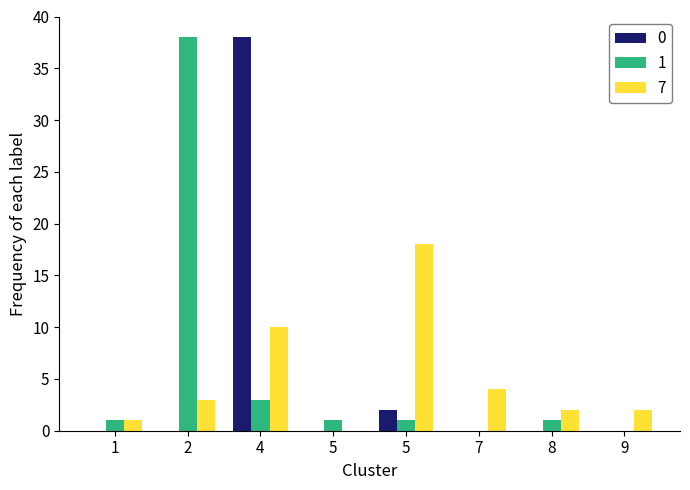

Rank the series by their maximum value, from highest to lowest.

0, 1, 7